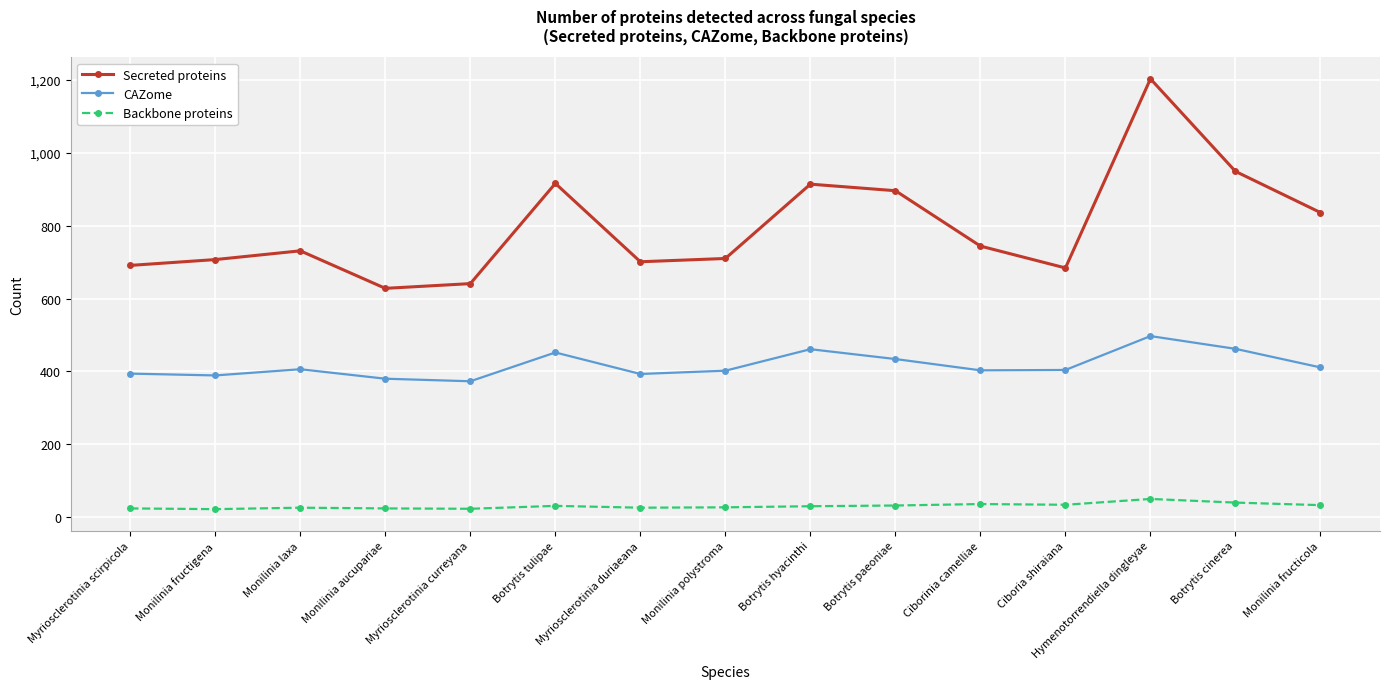

How many data points does each series have?

15